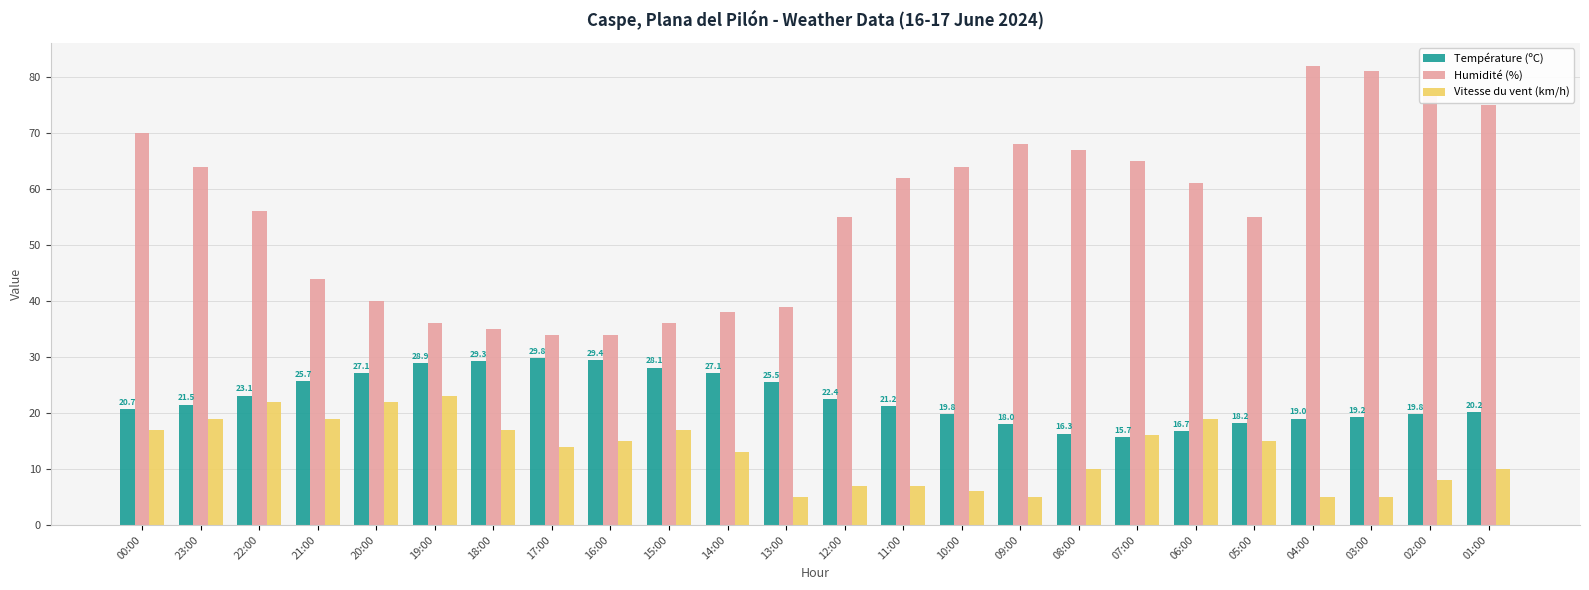

Which category has the highest value in the Humidité (%) series?

04:00